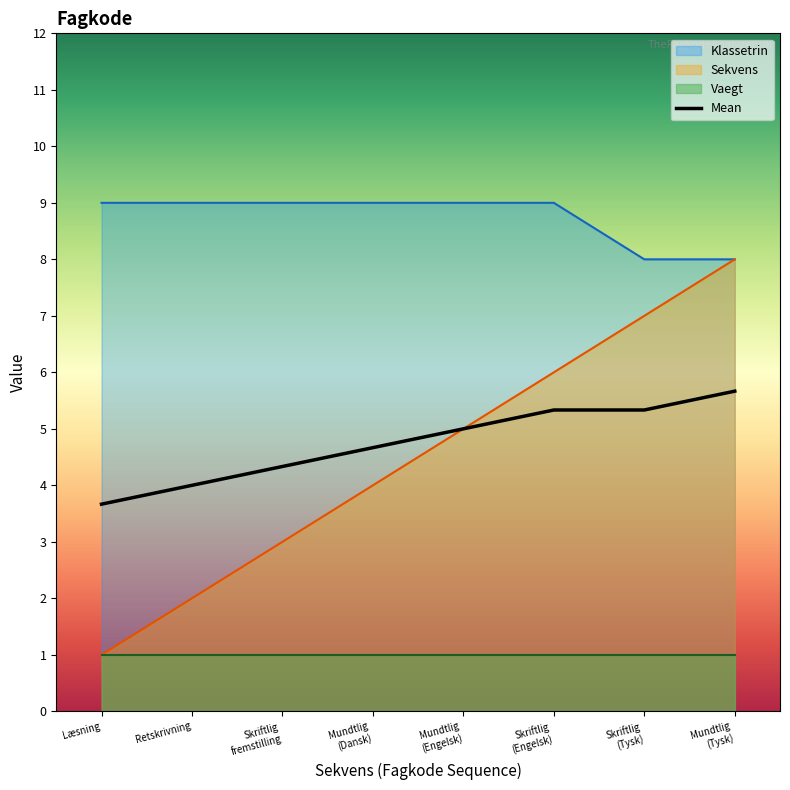

Is the value of Vaegt at 110 greater than the value of Klassetrin at 120?

No